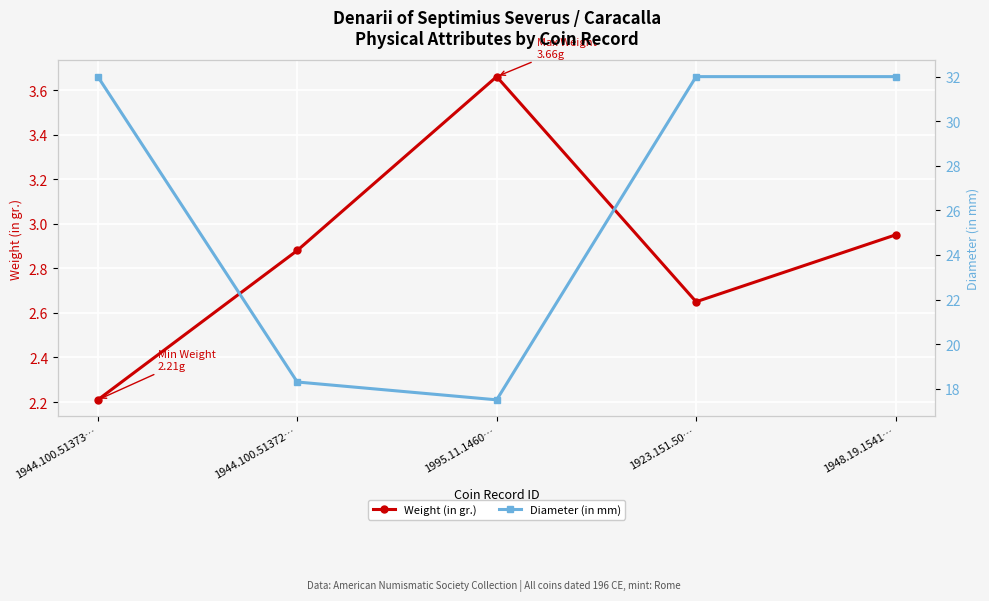

Where is the first local minimum for Diameter (in mm)?

1995.11.1460…